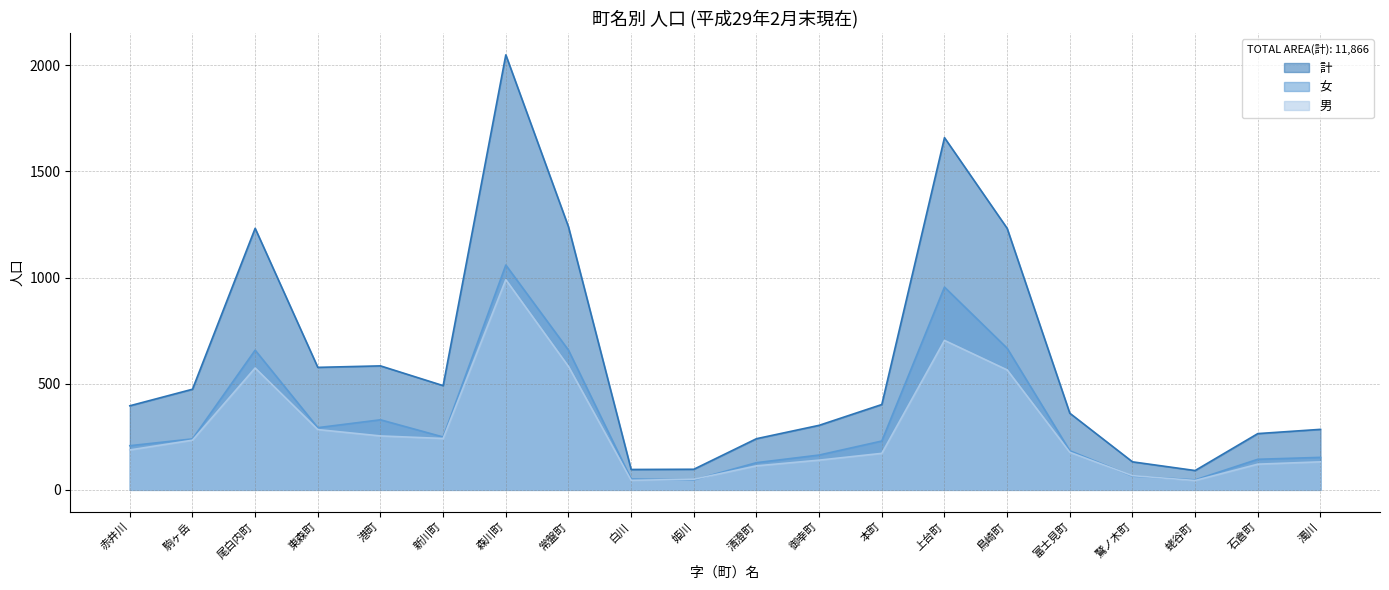

Between 新川町 and 鷲ノ木町, which series saw the biggest shift?

計